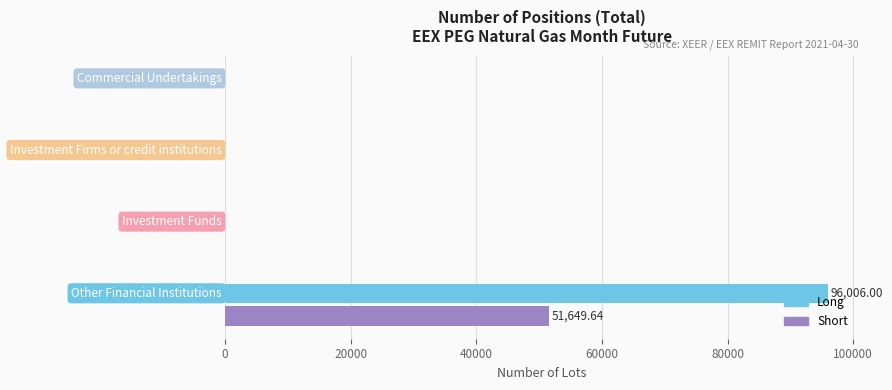

What is the highest value of the Long series?

96006.0